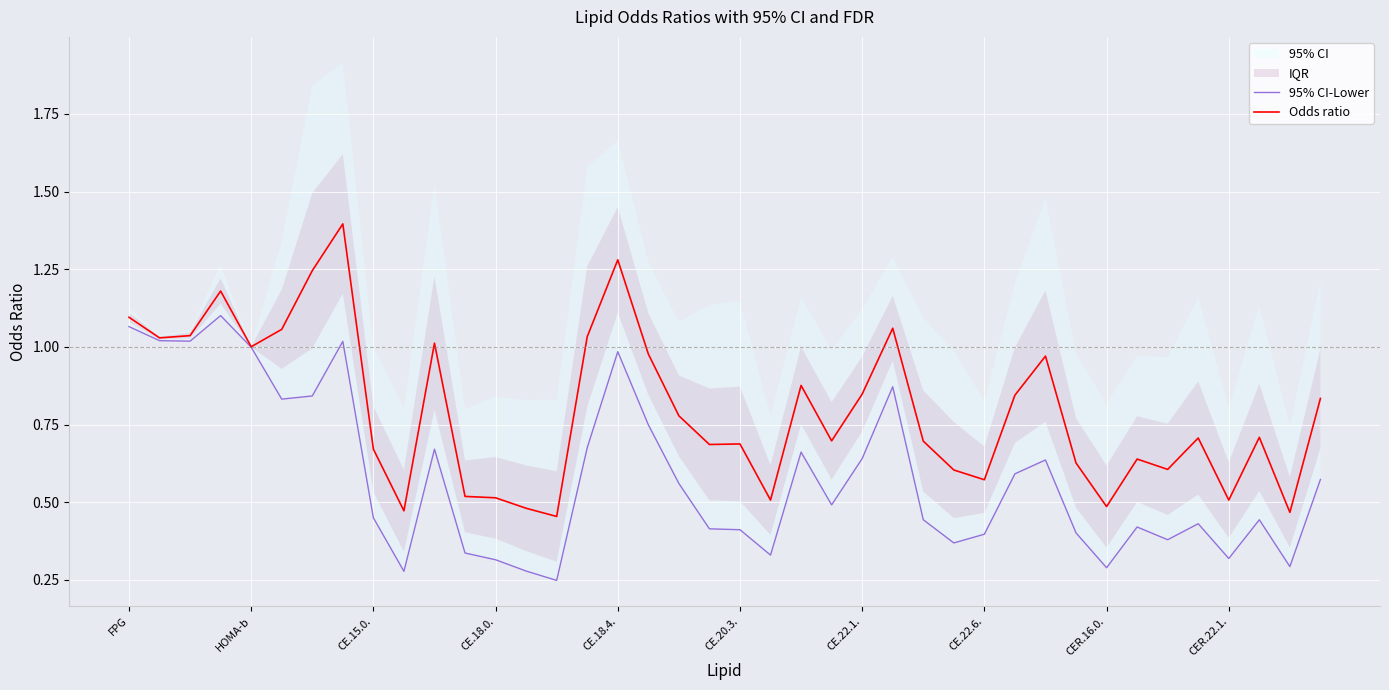

What is the average value of the Odds ratio series?

0.8